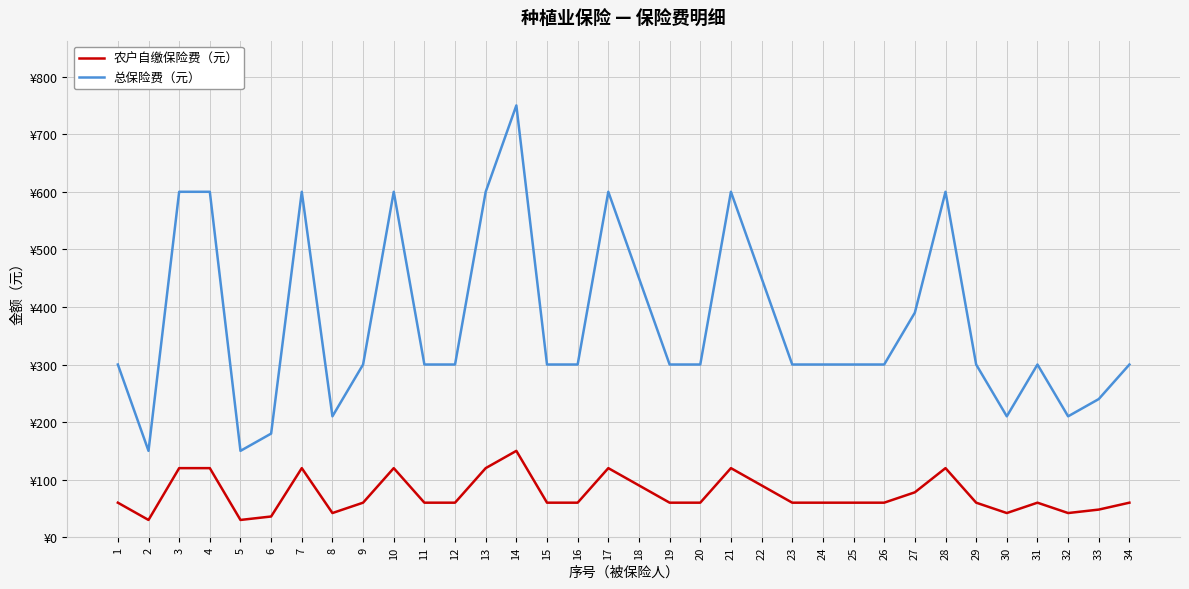

What are all the series names shown in the legend?

农户自缴保险费（元）, 总保险费（元）